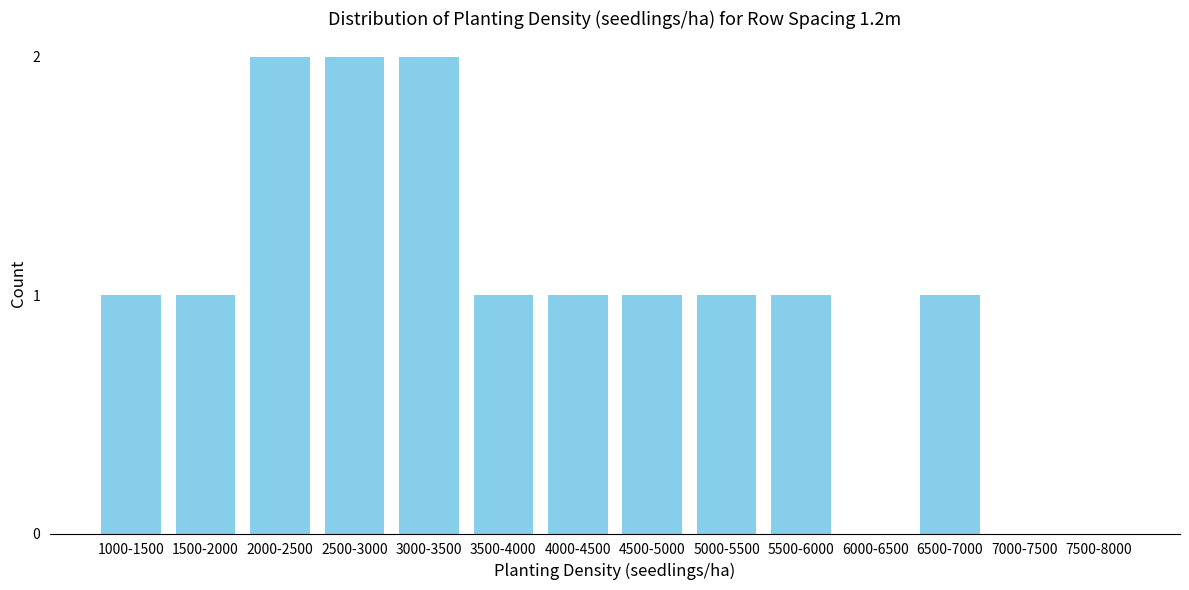

Reading left to right, what are all the values shown in this chart?

1000-1500=1	1500-2000=1	2000-2500=2	2500-3000=2	3000-3500=2	3500-4000=1	4000-4500=1	4500-5000=1	5000-5500=1	5500-6000=1	6000-6500=0	6500-7000=1	7000-7500=0	7500-8000=0